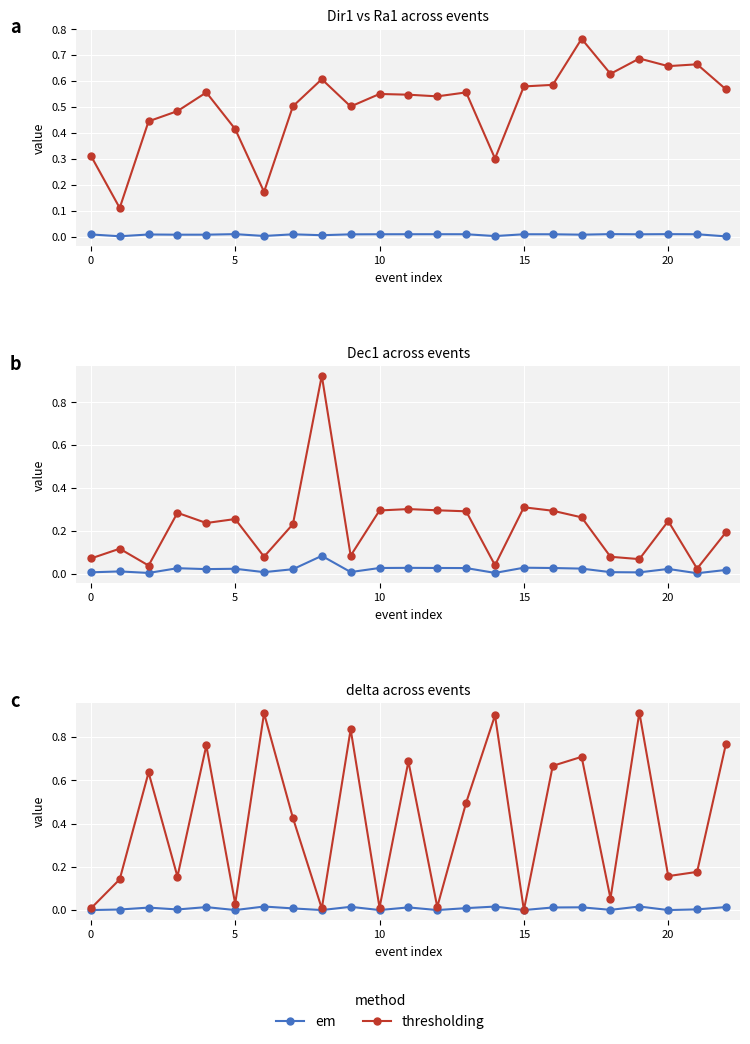

Rank the series by their maximum value, from lowest to highest.

em, thresholding